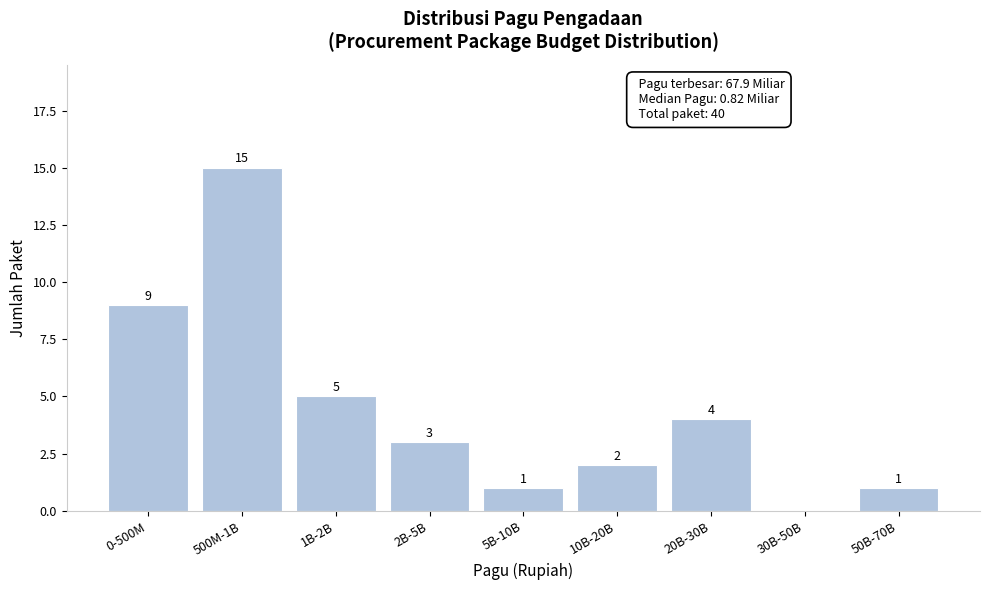

Reading right to left, transcribe all the data shown in this chart.

50B-70B=1	30B-50B=0	20B-30B=4	10B-20B=2	5B-10B=1	2B-5B=3	1B-2B=5	500M-1B=15	0-500M=9